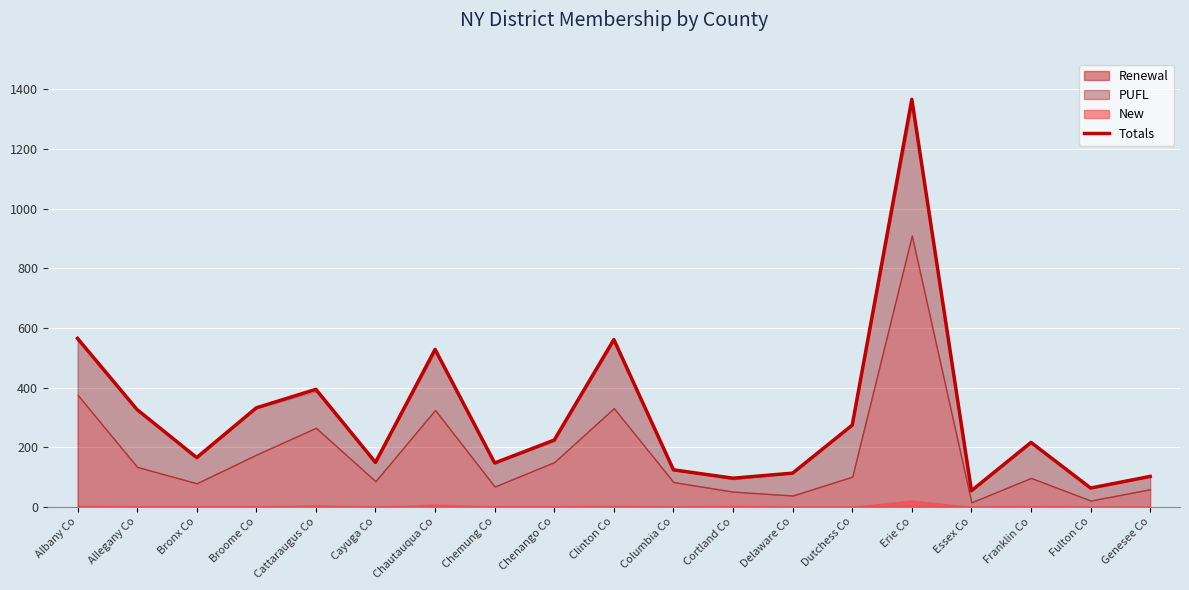

Read the value at Bronx Co, to the nearest 50.

150